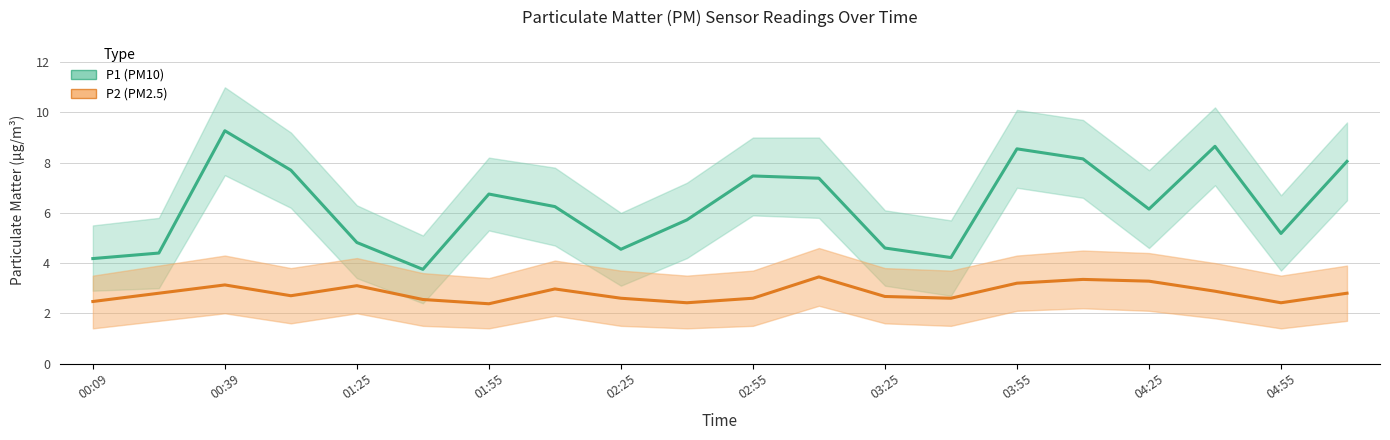

Read the P2 (PM2.5) value at 03:55.

3.0